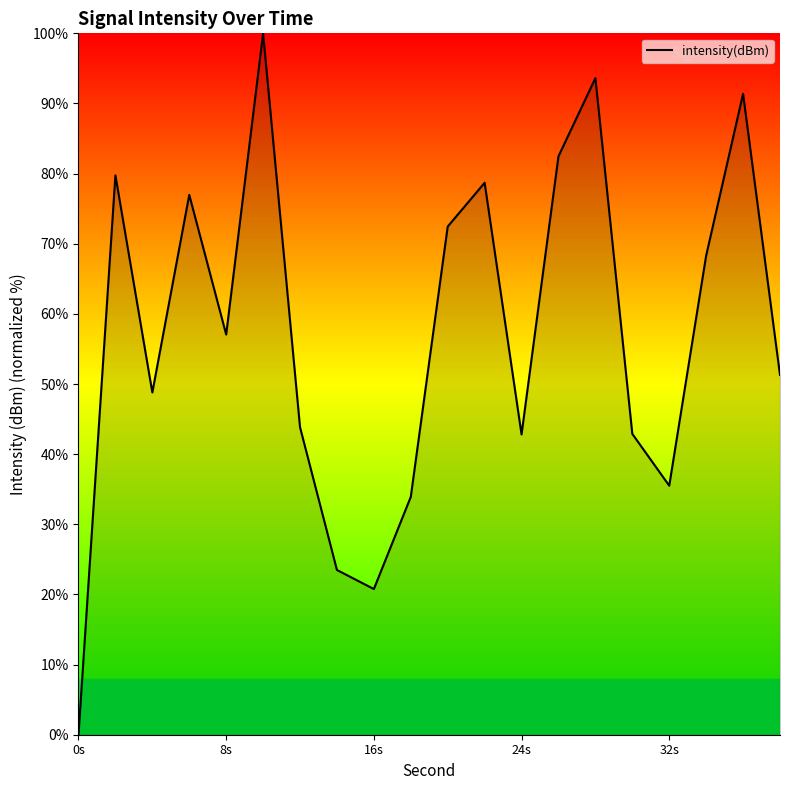

What is the greatest value displayed?

100.0